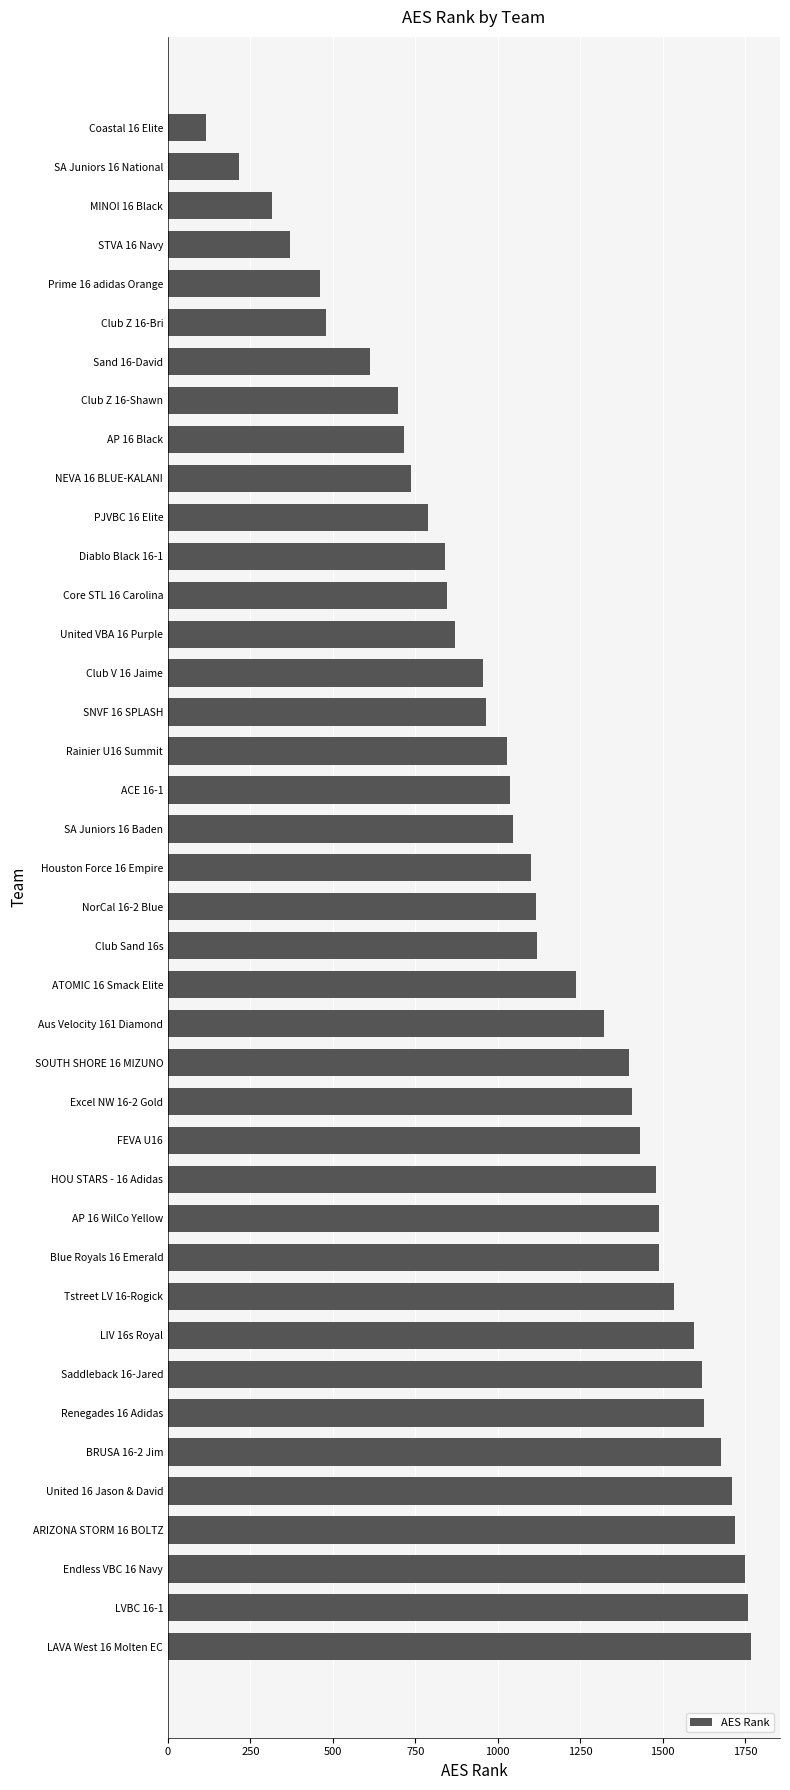

Is it true that the value at LAVA West 16 Molten EC is 820?

False